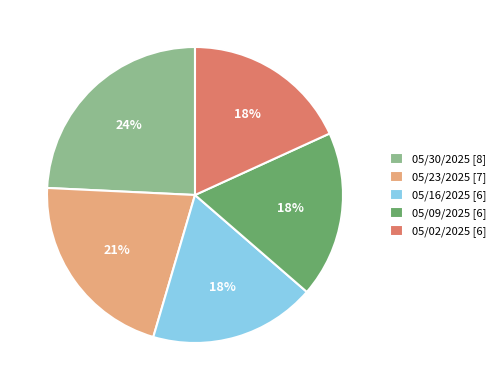

What percentage is the 05/16/2025 slice, to the nearest percent?

18%